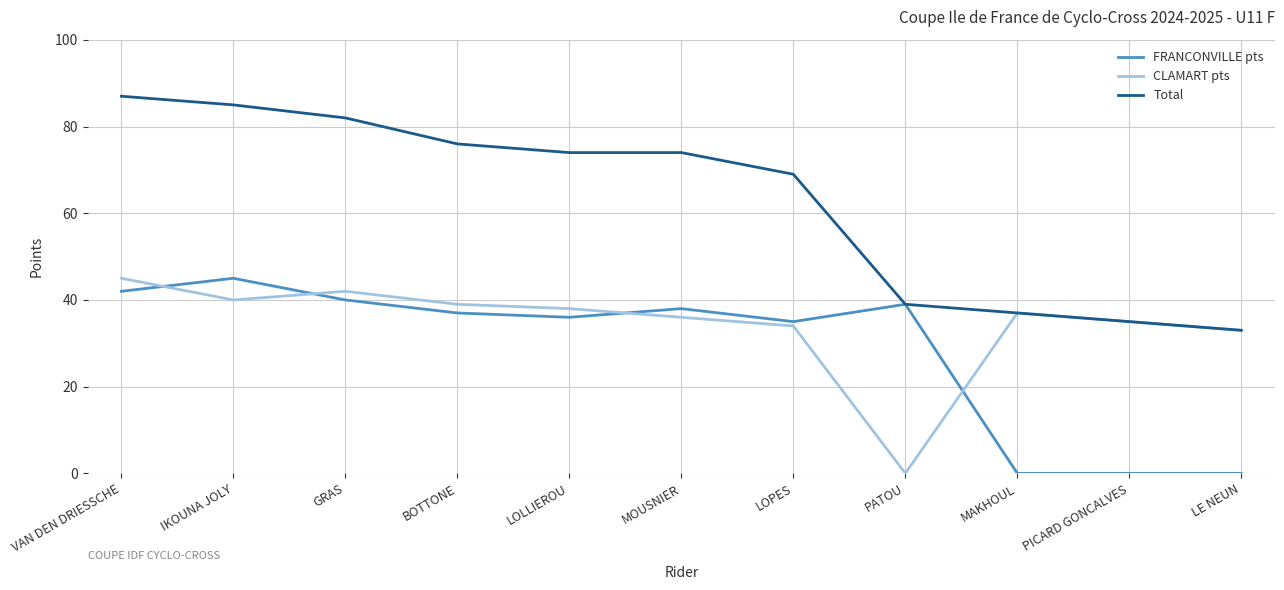

How many distinct data groups are displayed?

3